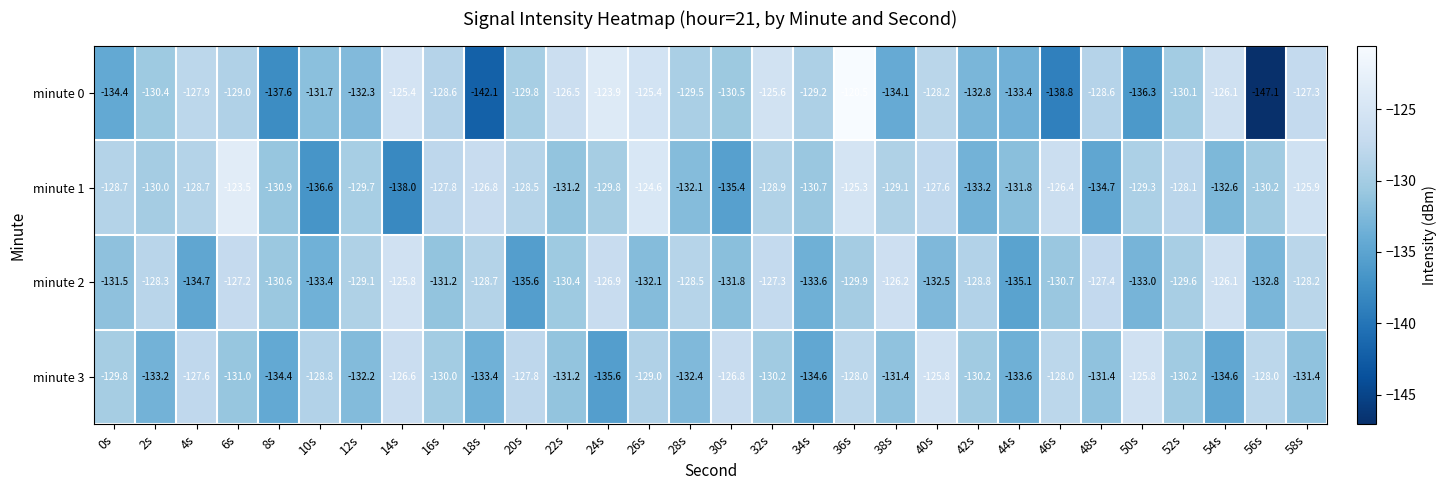

Which category has the lowest value in the minute 1 series?

14s